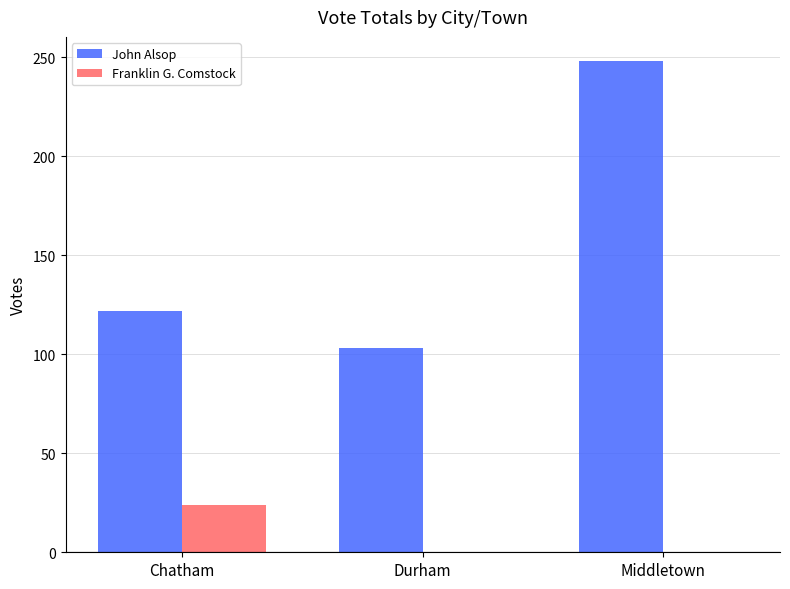

Are the bars grouped side by side (vs. stacked)?

Yes